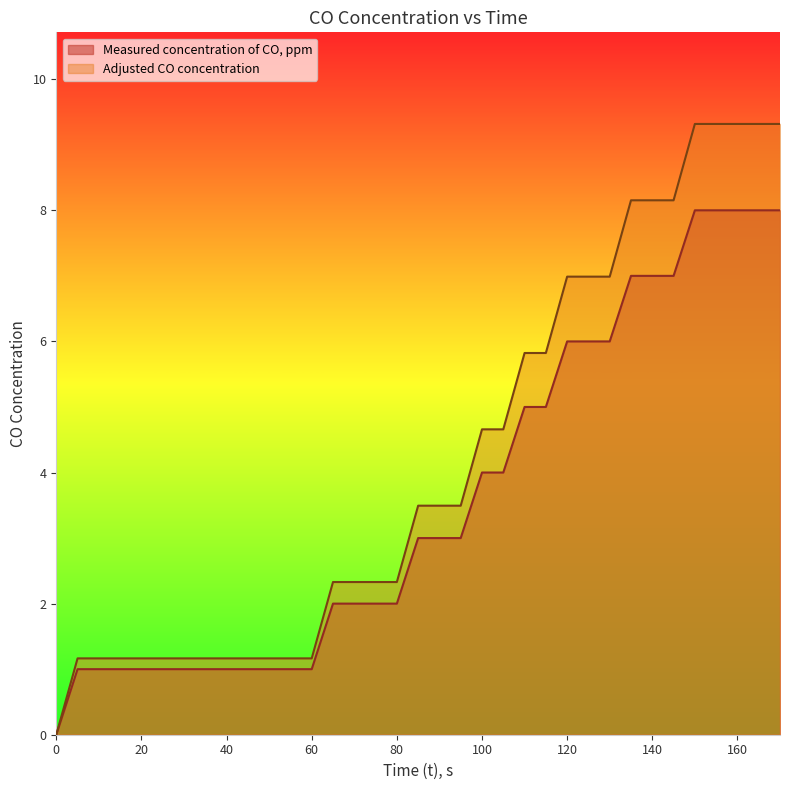

Is it true that Adjusted CO concentration equals 1.2 at 30?

True